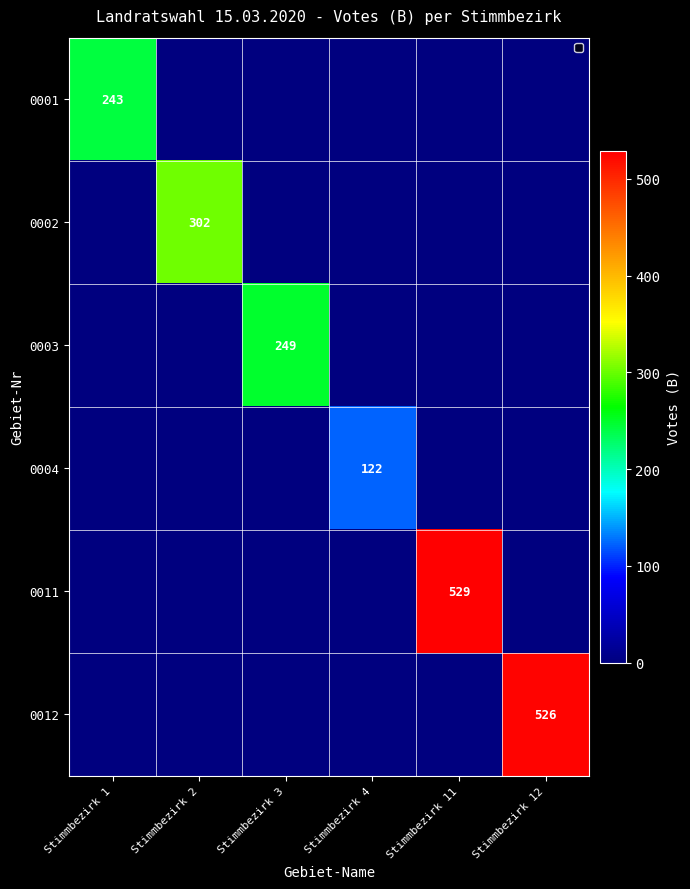

True or false: 0003 has a value of 448 at Stimmbezirk 3.

False